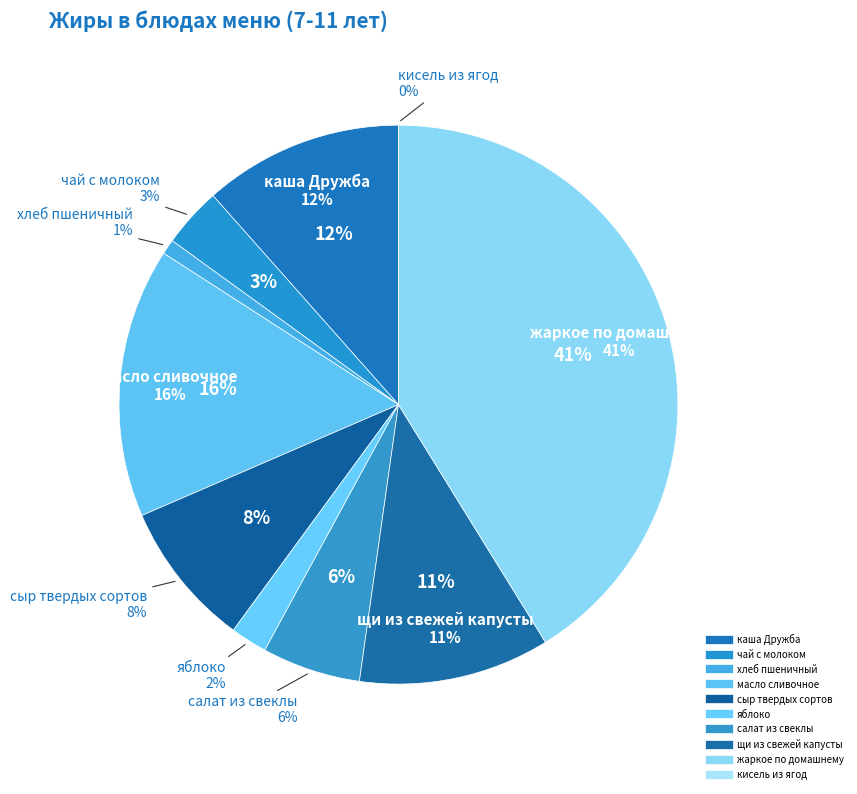

To the nearest percent, what percentage of the pie is масло сливочное?

16%